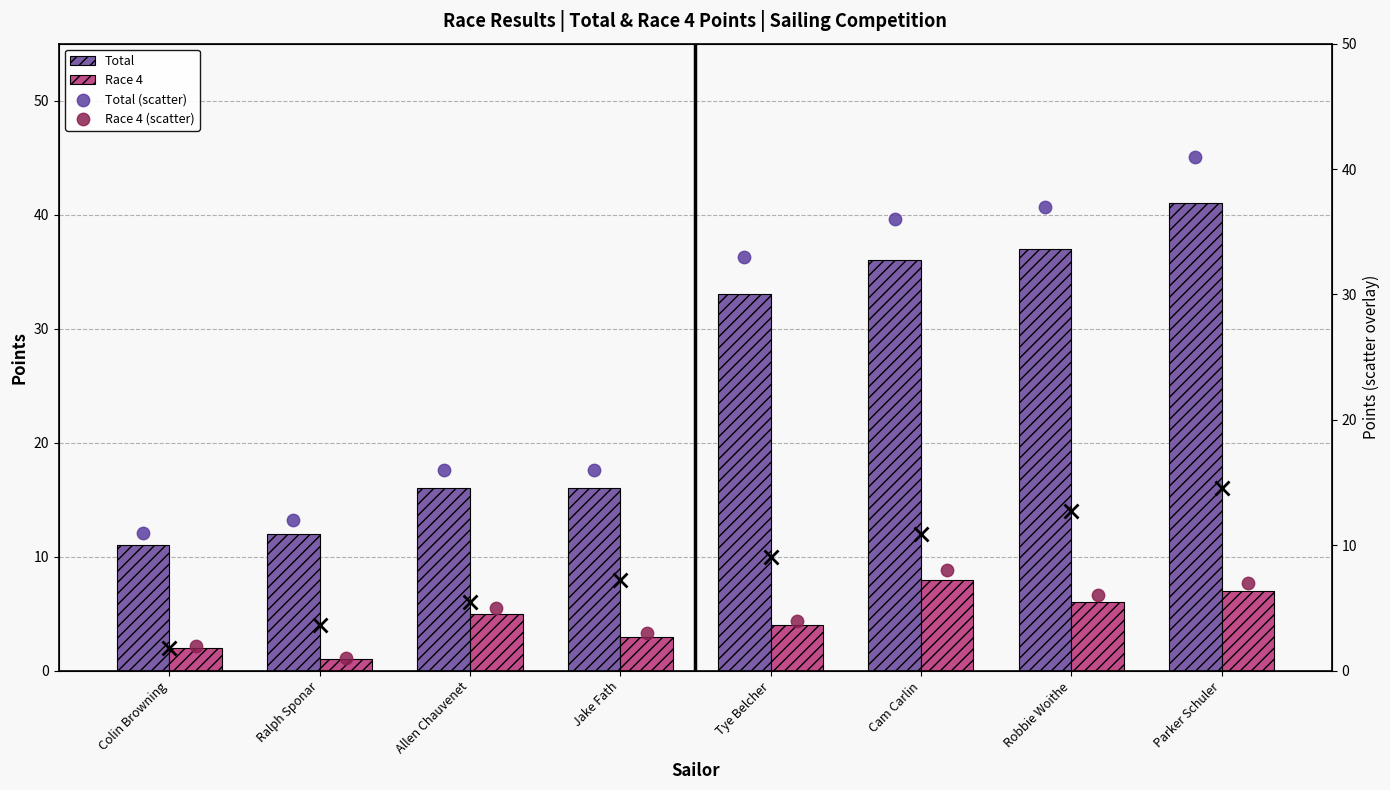

Which series has the largest total across all categories?

Total